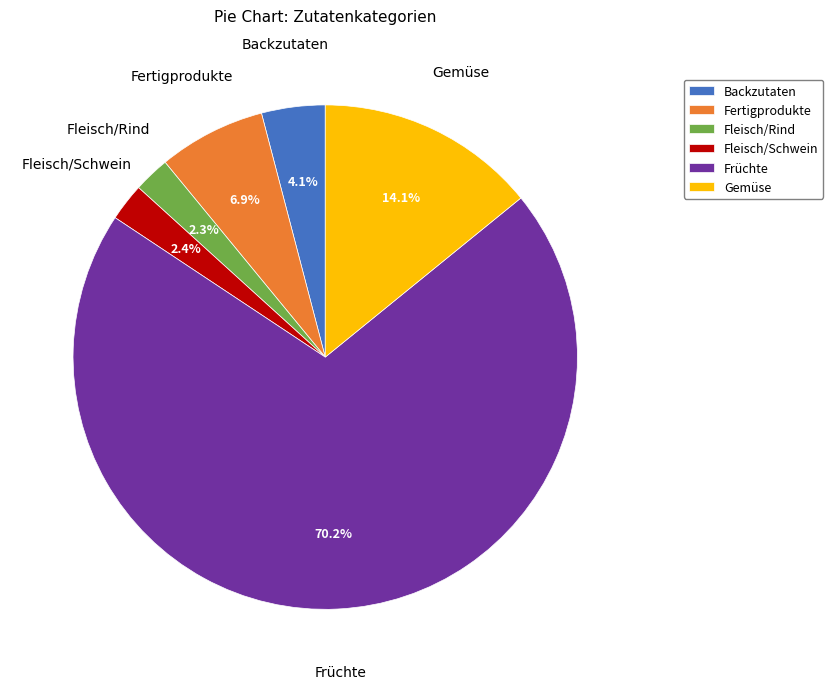

What portion of the pie excludes Gemüse?

85.9%